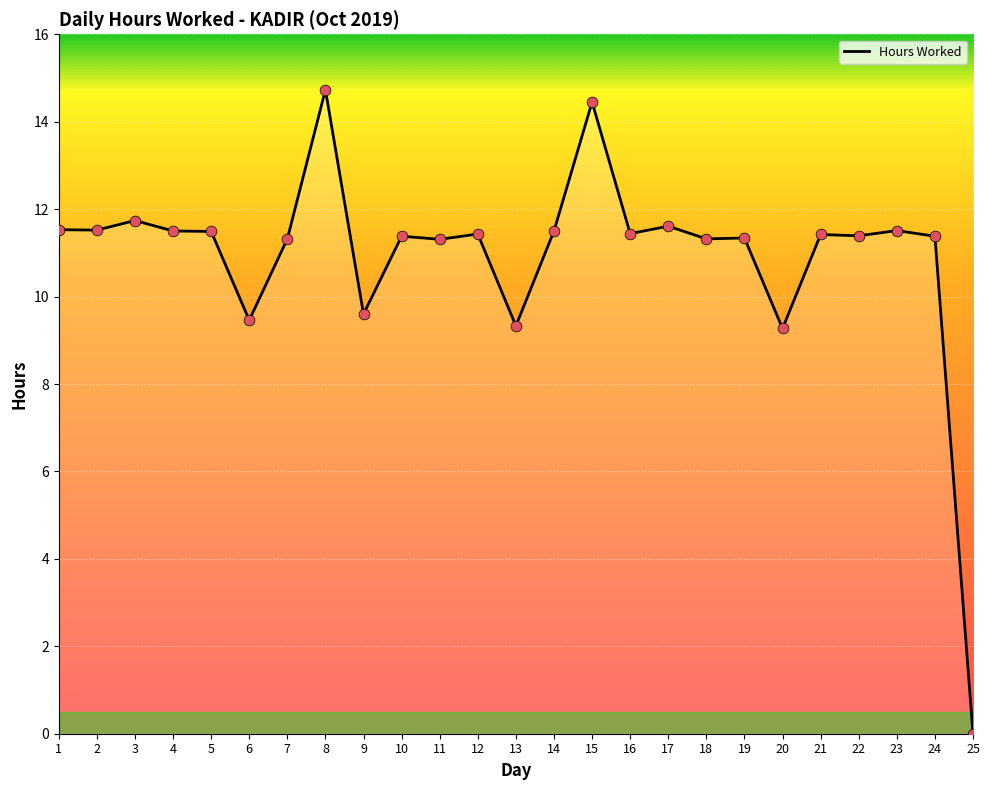

What is the change in value from 10 to 17?

+0.2